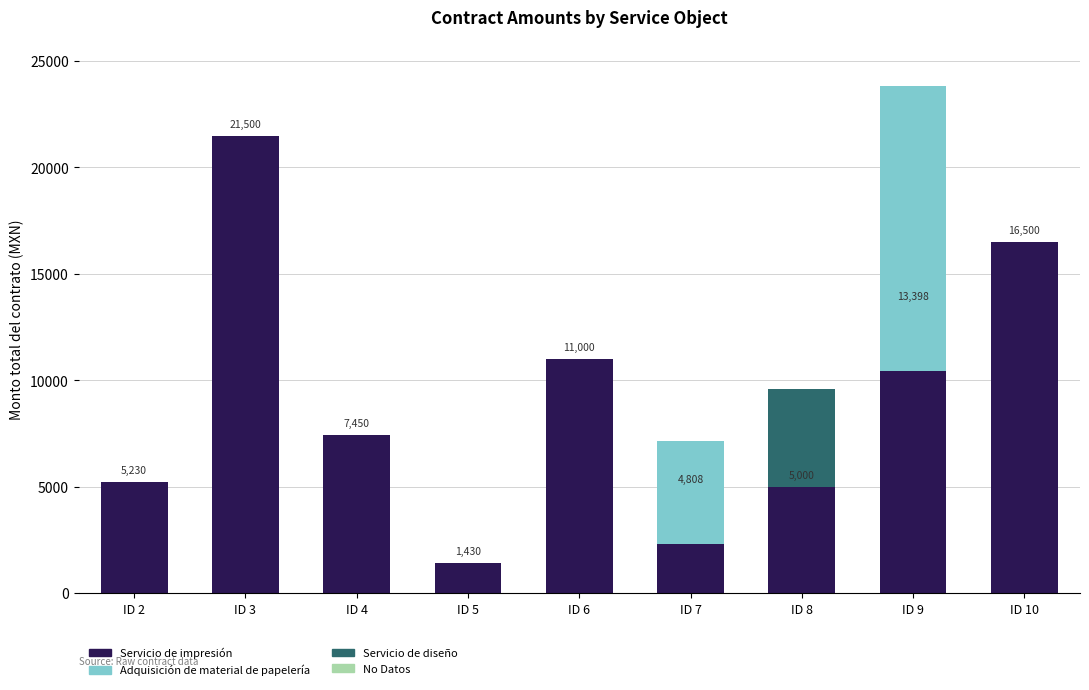

What is the sum of all Servicio de impresión values?

80880.8